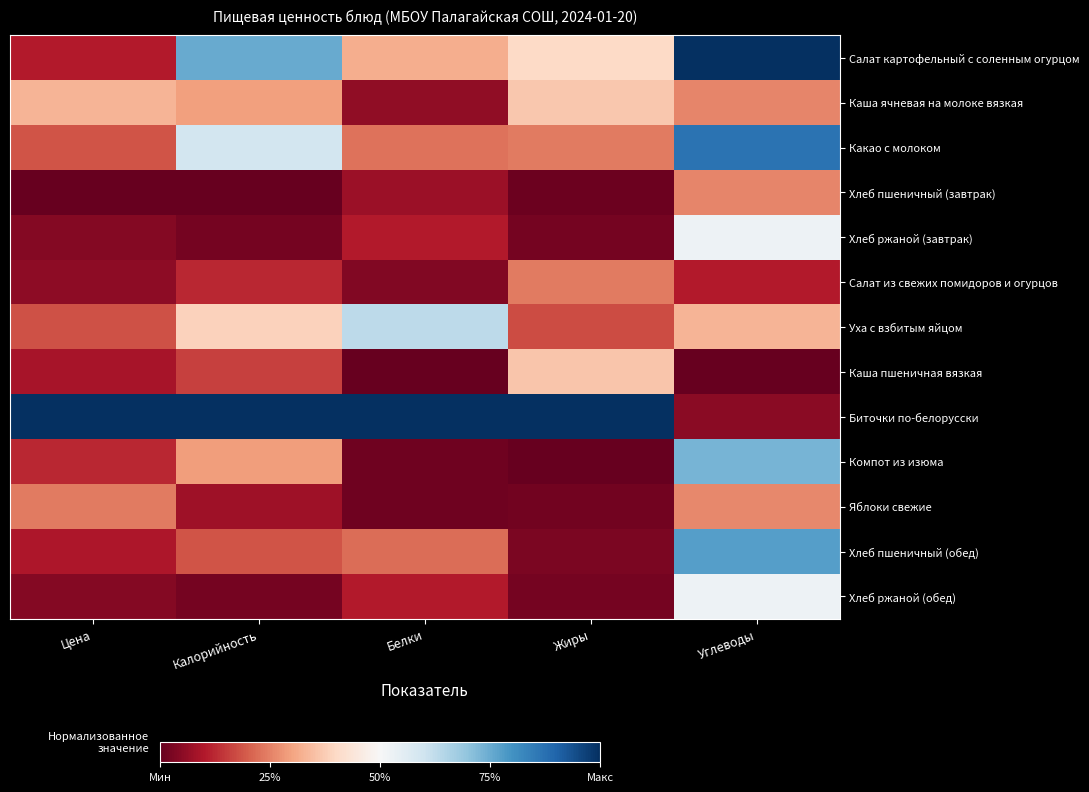

Which series changed the most between Цена and Калорийность?

Салат картофельный с соленным огурцом